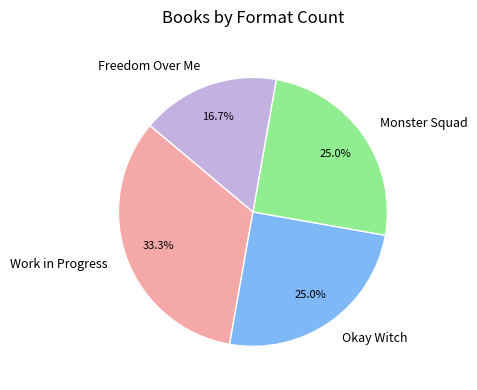

Does any single category account for the majority?

No